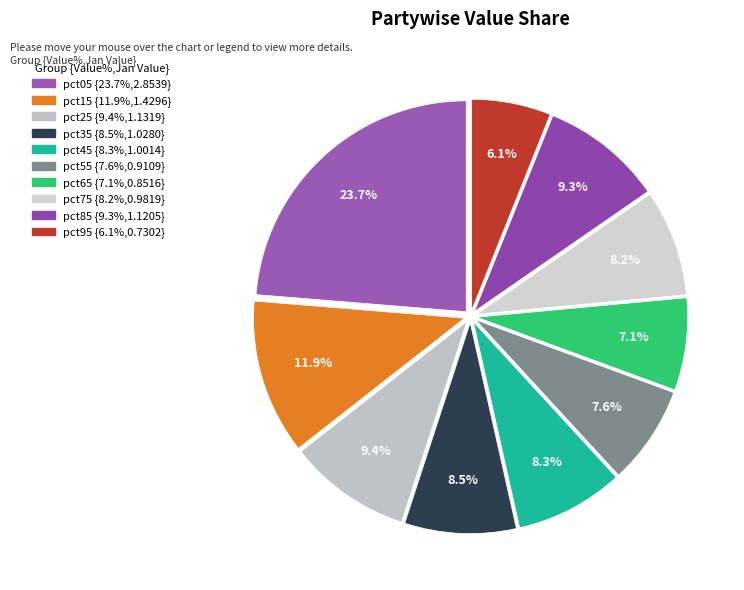

Which category has the smallest portion of the pie?

pct95